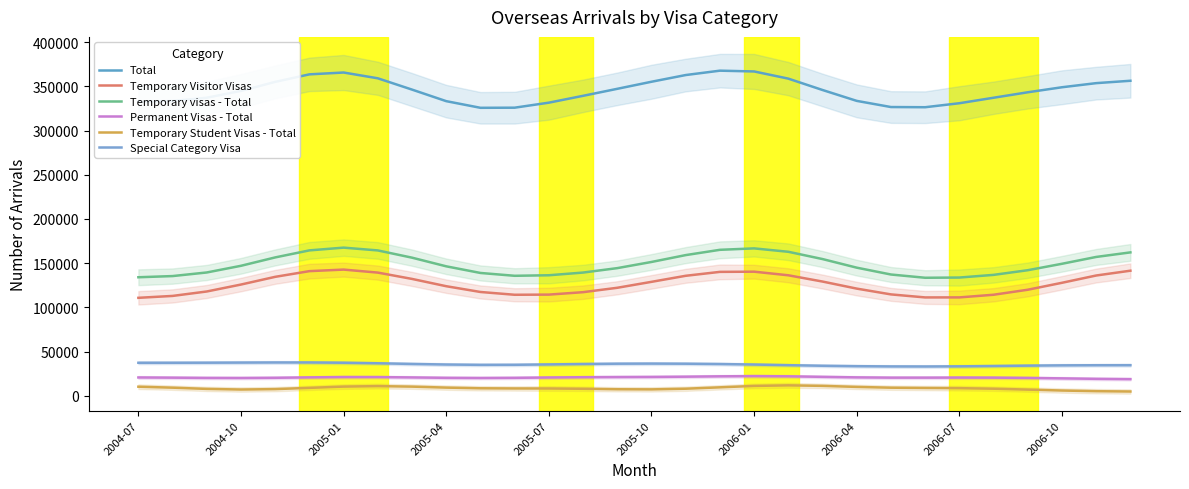

True or false: Temporary Student Visas - Total and Special Category Visa intersect in this chart.

False